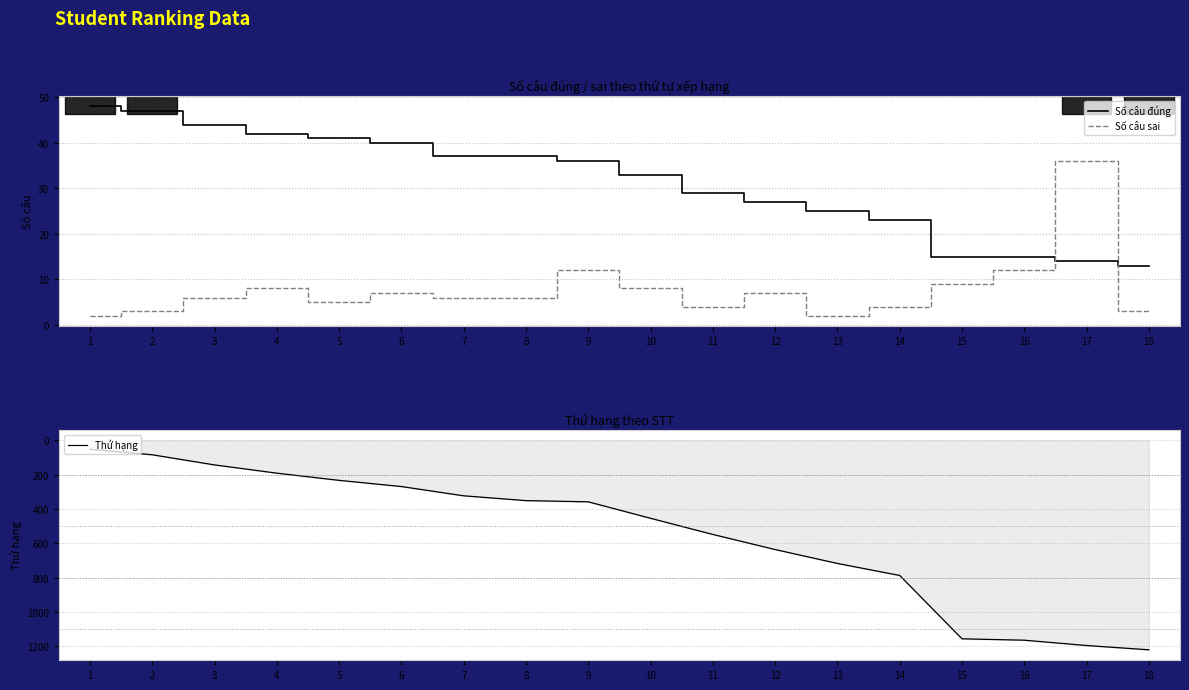

Between 4 and 6, which series saw the biggest shift?

Thứ hạng